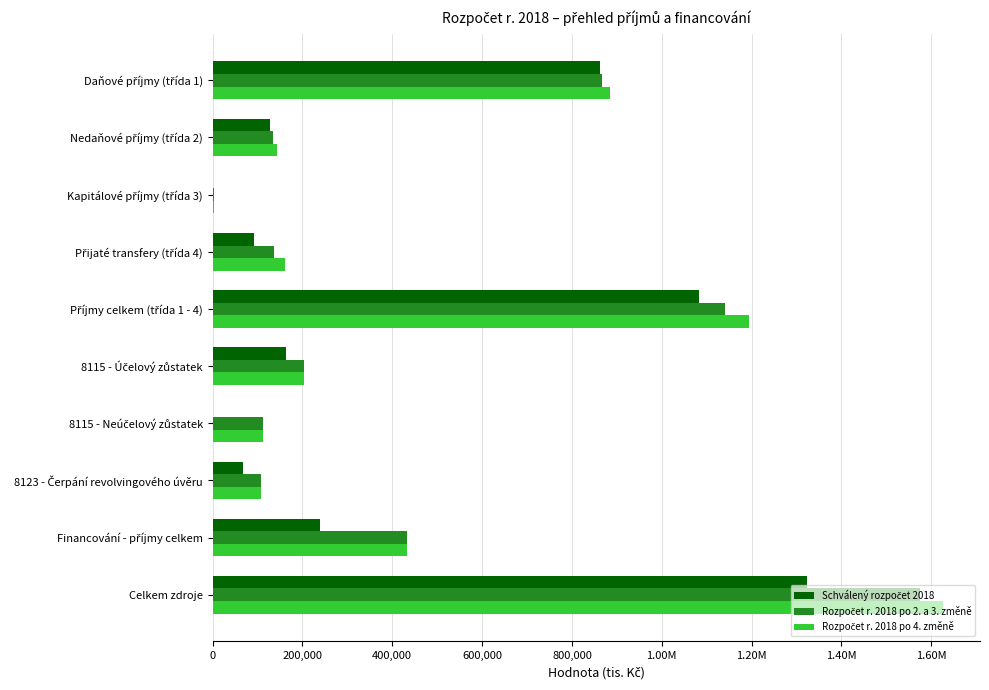

List the series in order of their overall mean, highest first.

Rozpočet r. 2018 po 4. změně, Rozpočet r. 2018 po 2. a 3. změně, Schválený rozpočet 2018